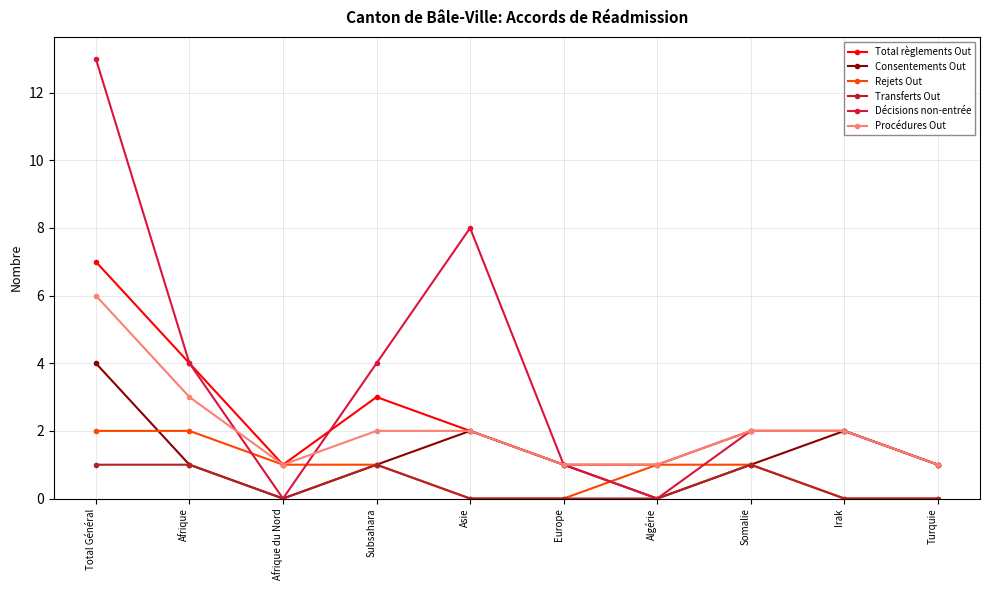

Which series has the widest spread of values?

Décisions non-entrée